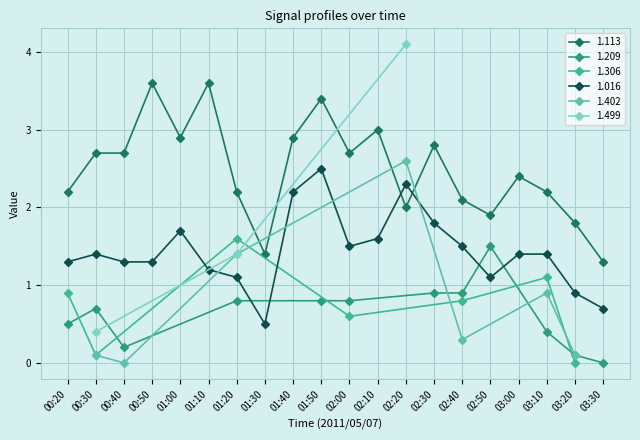

Where does the 1.016 series first go above 1?

00:20